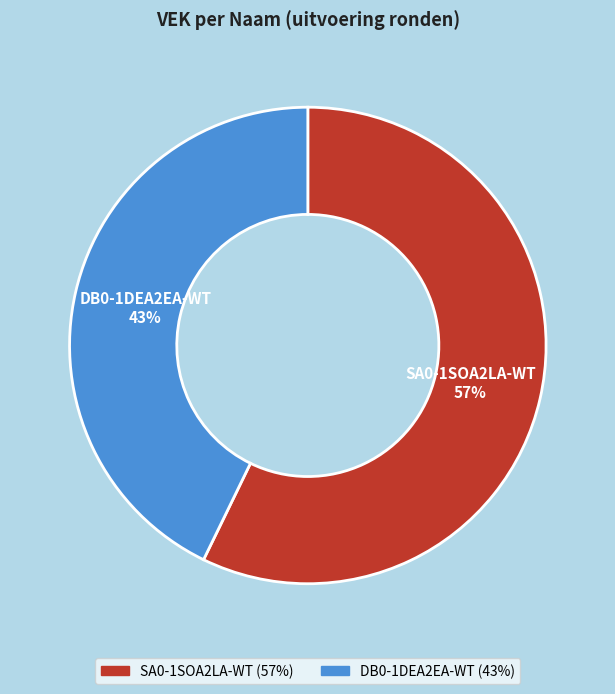

How many segments does this pie chart have?

2